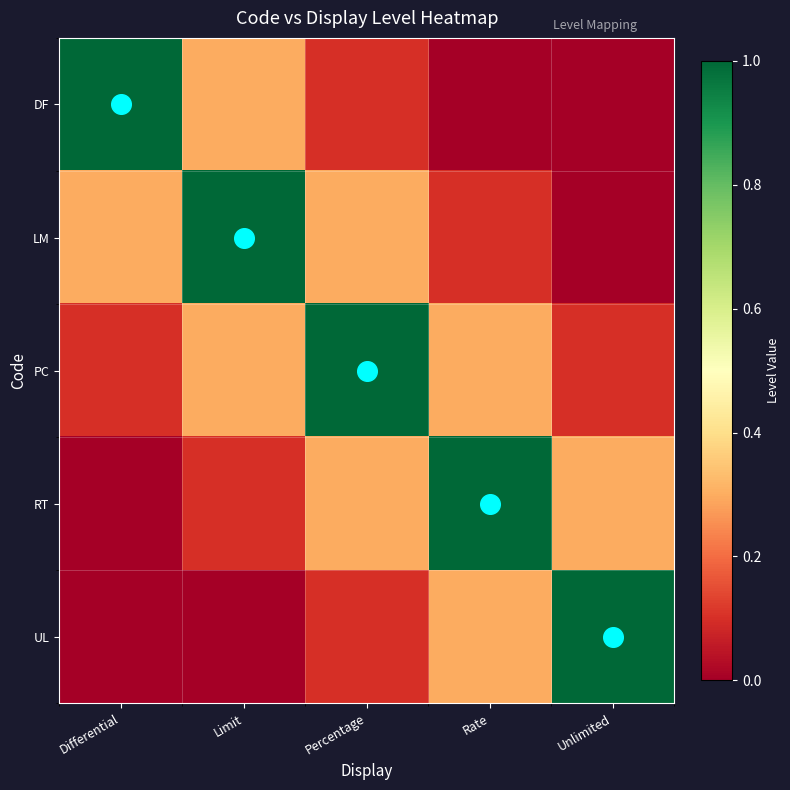

The PC series shows 0.1 at Unlimited. True or false?

True